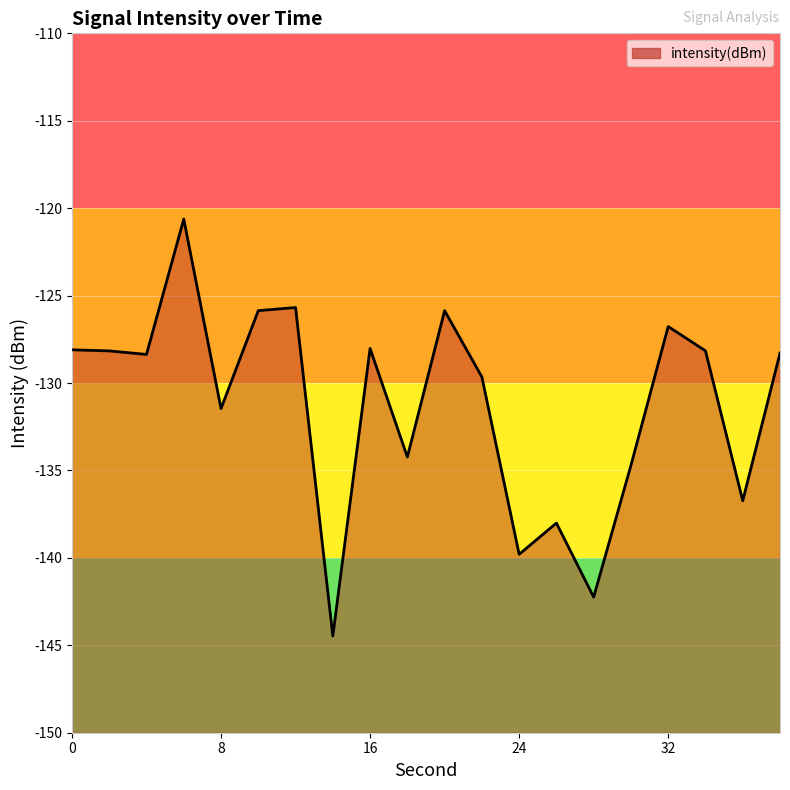

What is the value of the 15th point from the left?

-142.2